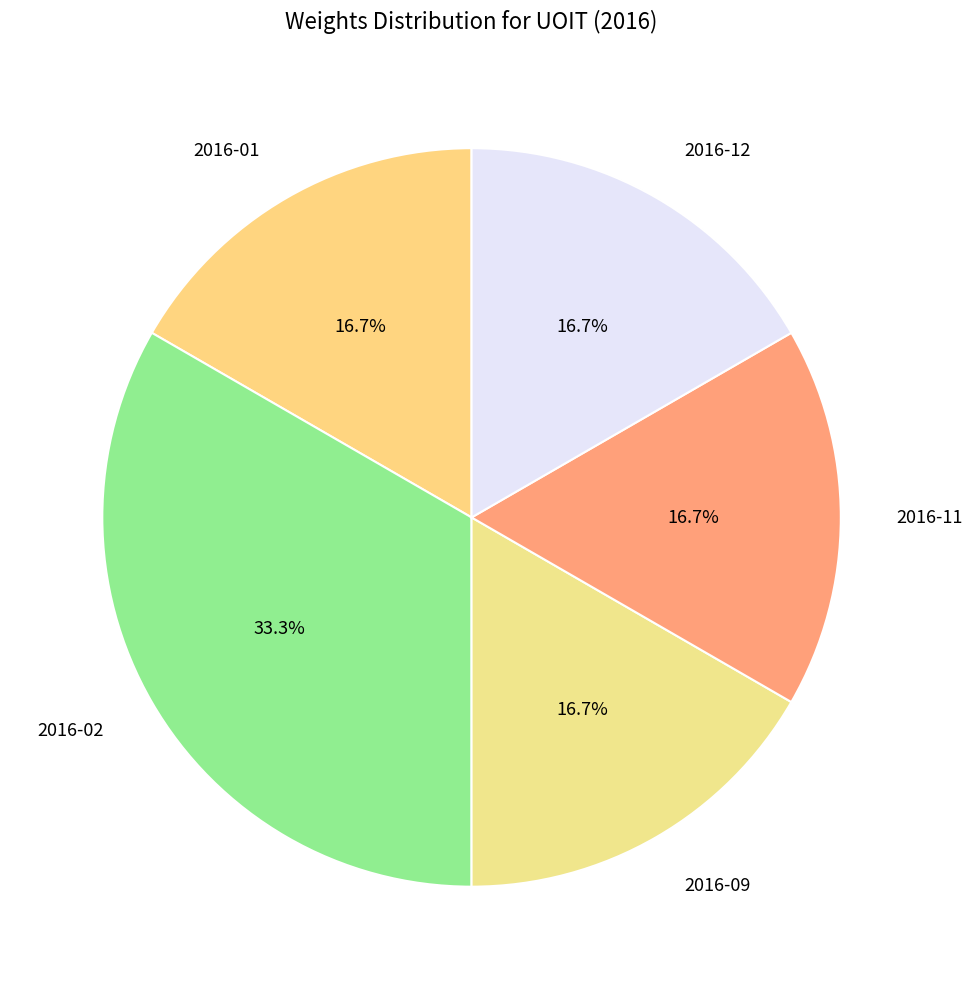

Approximately how many times larger is the value at 2016-09 compared to 2016-12?

1.0